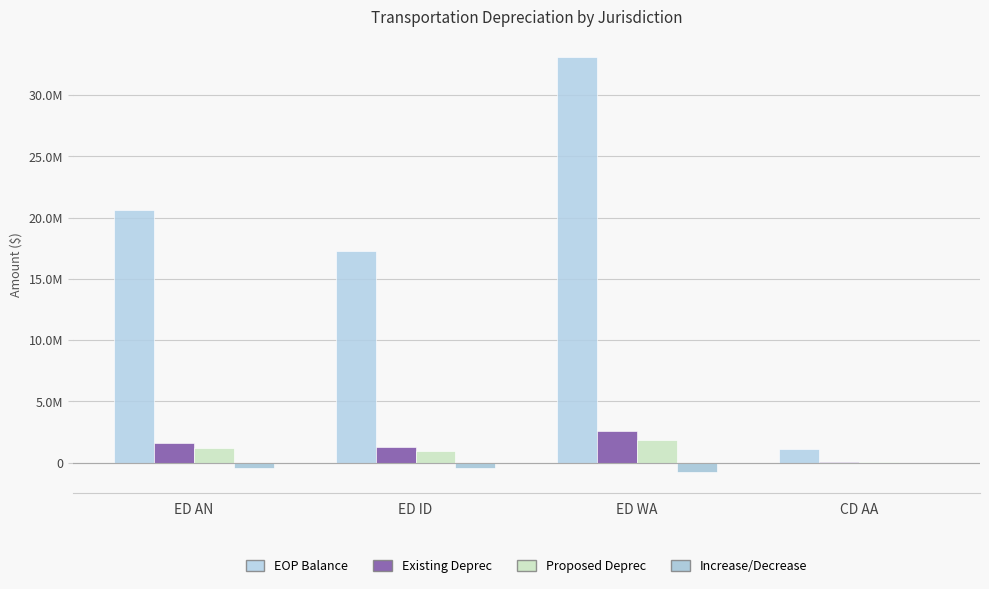

What is the minimum value shown in the chart?

-742267.5